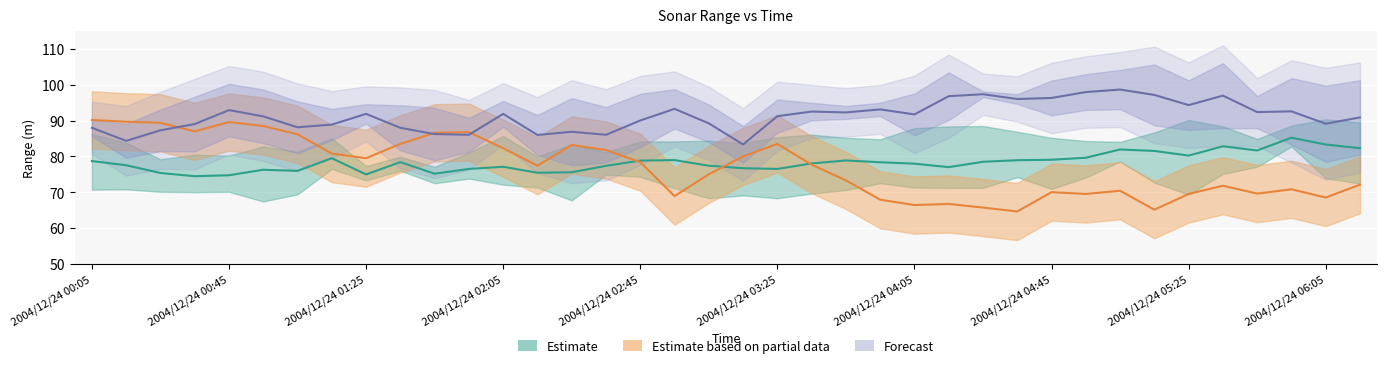

What position from the right is 2004/12/24 05:25?

6